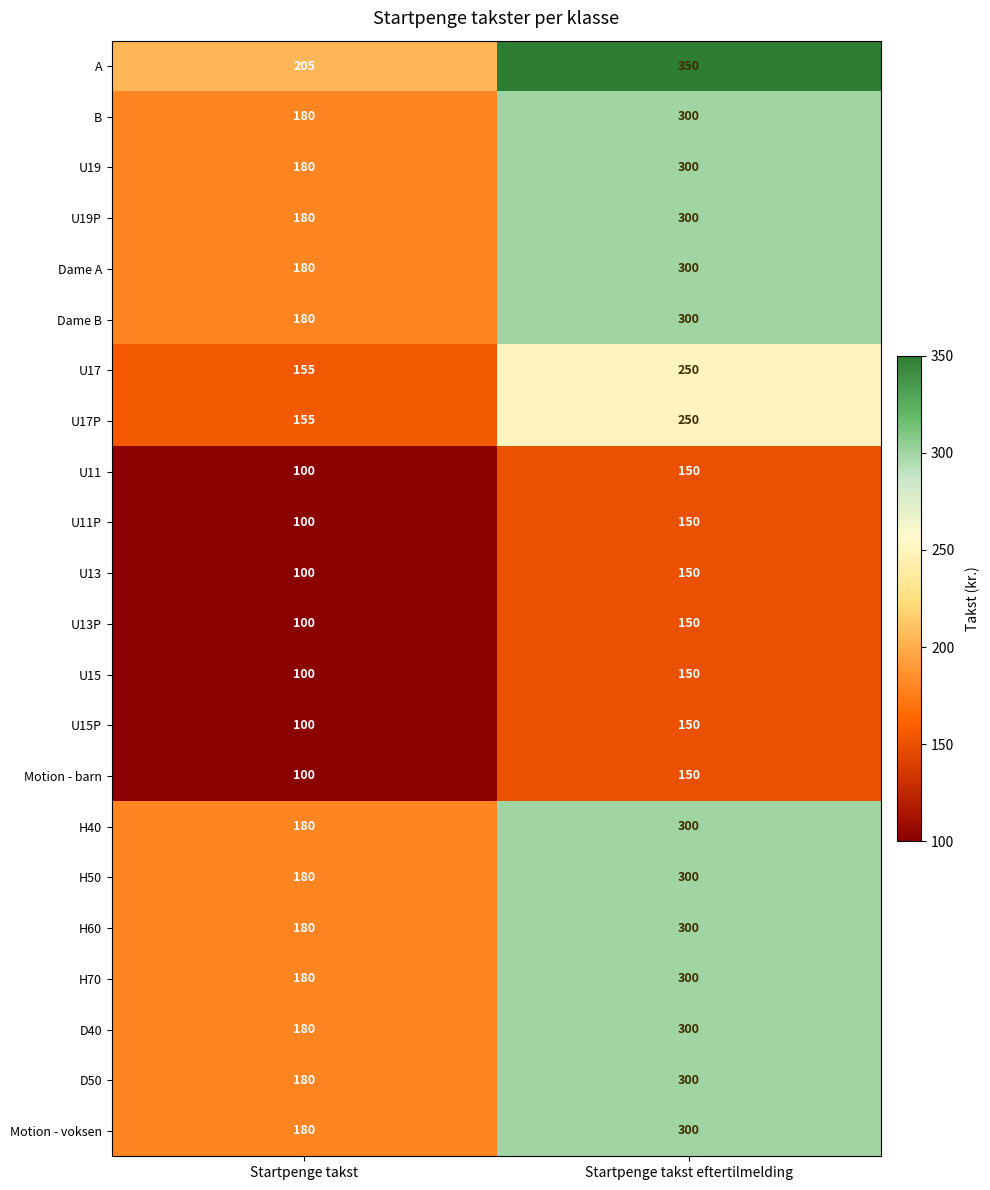

Rank the categories by U15P value from highest to lowest.

Startpenge takst eftertilmelding, Startpenge takst